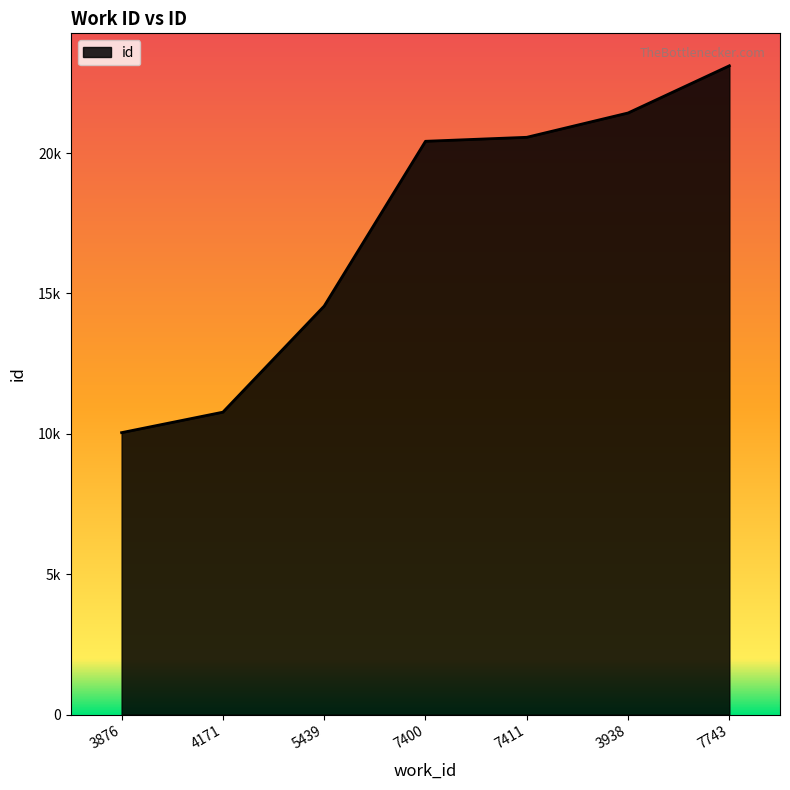

List the labels in order of value, largest first.

7743, 3938, 7411, 7400, 5439, 4171, 3876